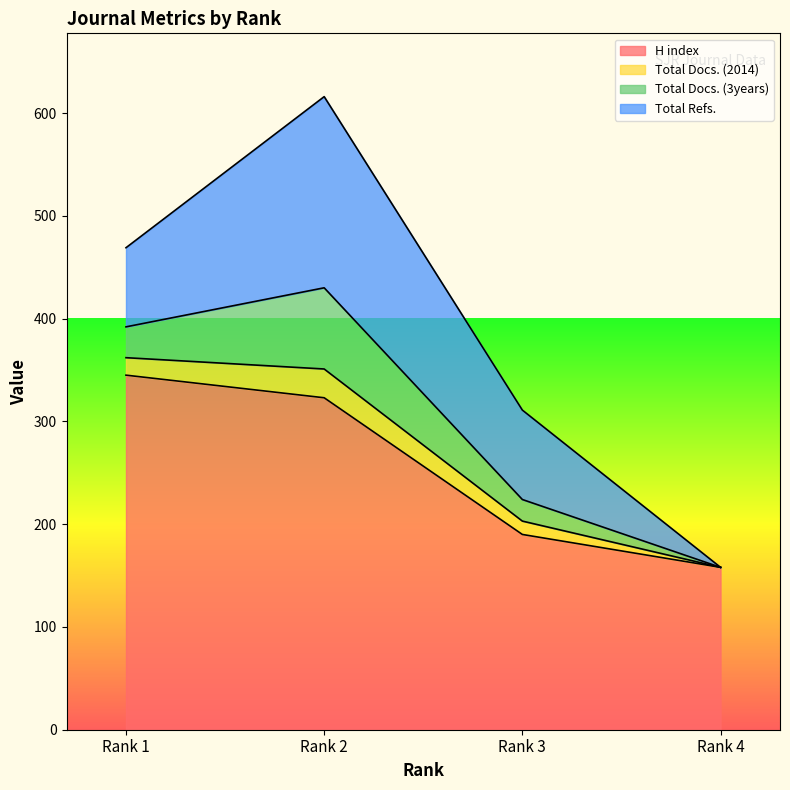

What is the approximate value of H index at Rank 1, to the nearest 50?

350